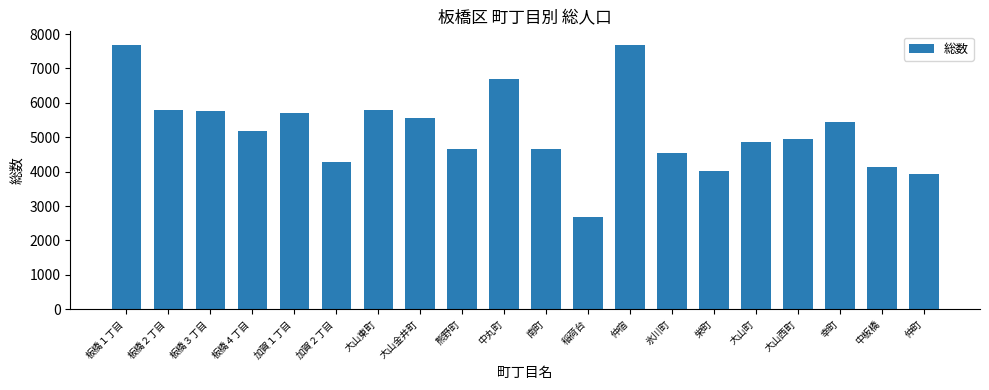

Which category has the lowest value across all series?

稲荷台